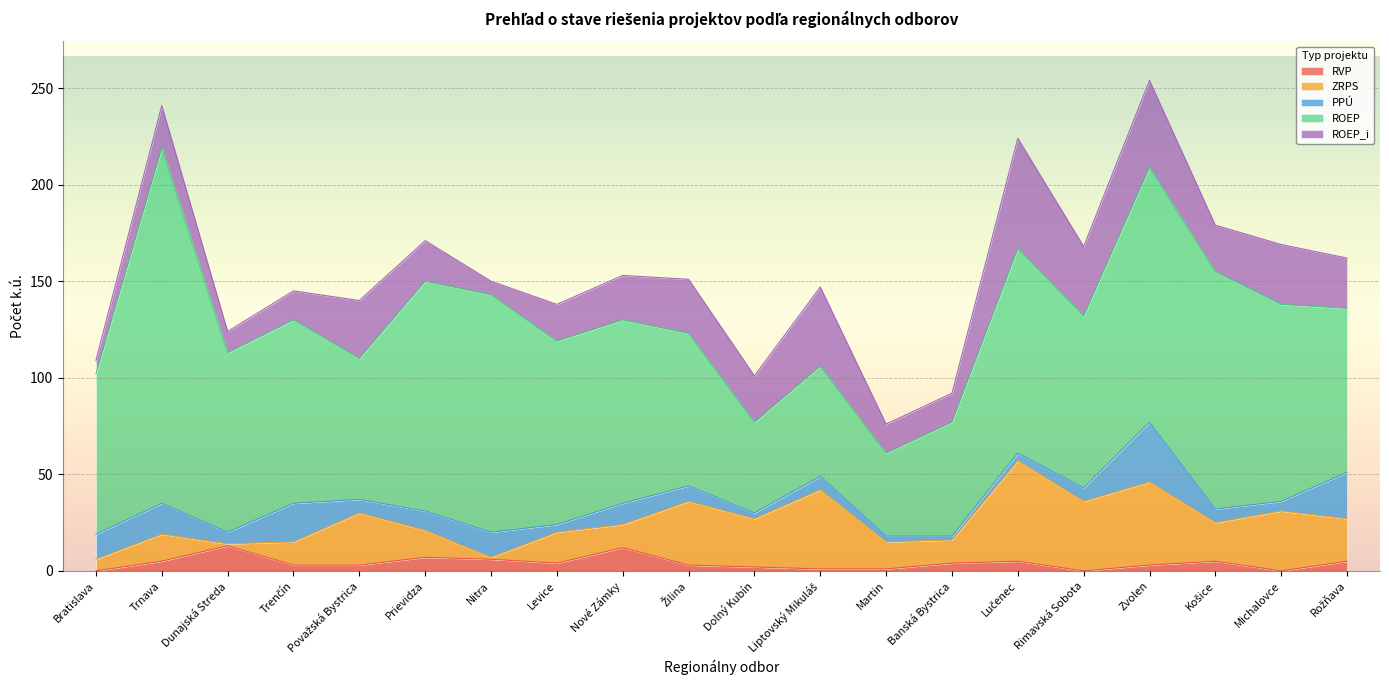

At which category does ROEP reach its first local peak?

Trnava